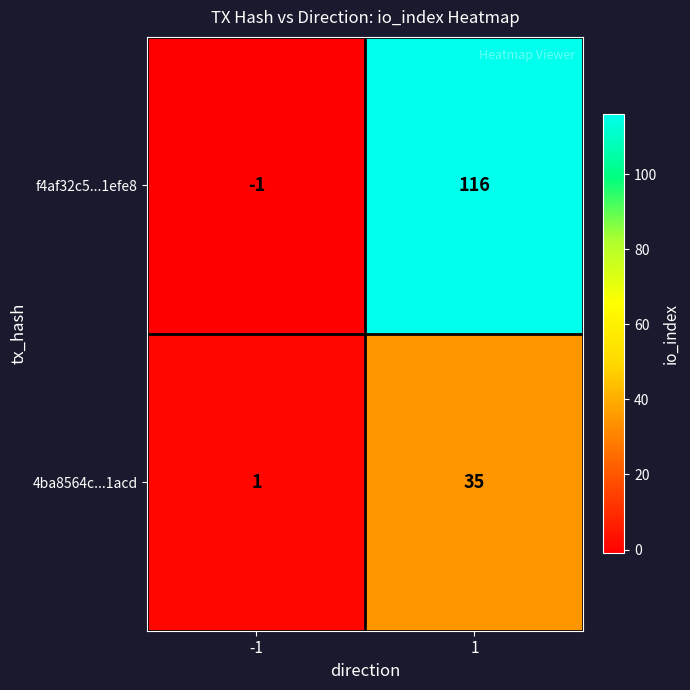

List the series in order of their overall mean, highest first.

f4af32c5...1efe8, 4ba8564c...1acd